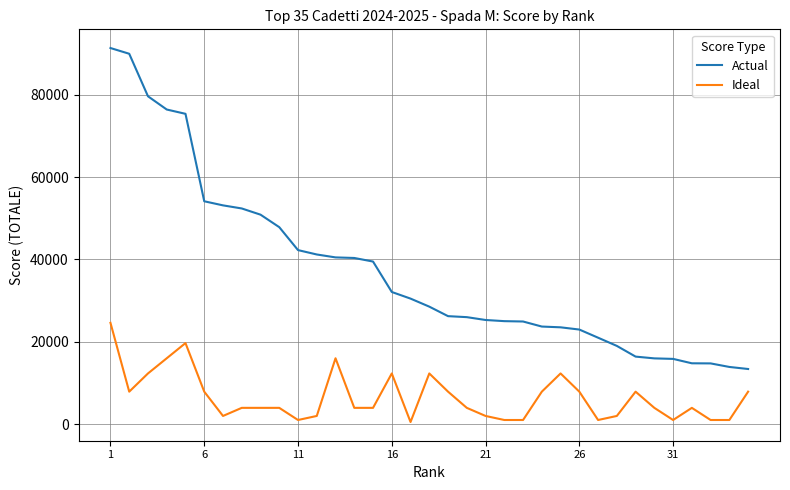

Which series has the largest total across all categories?

Actual